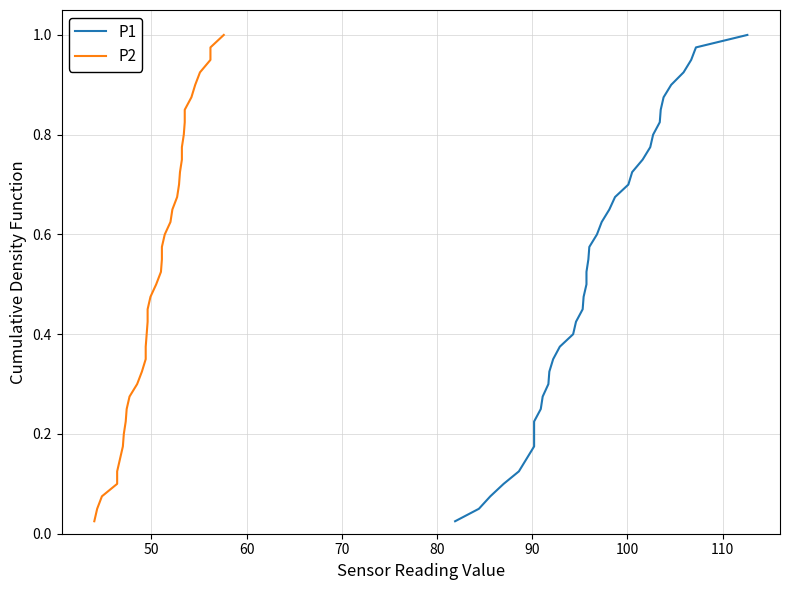

What is the difference between the second highest and minimum values in the P1 series?

0.9